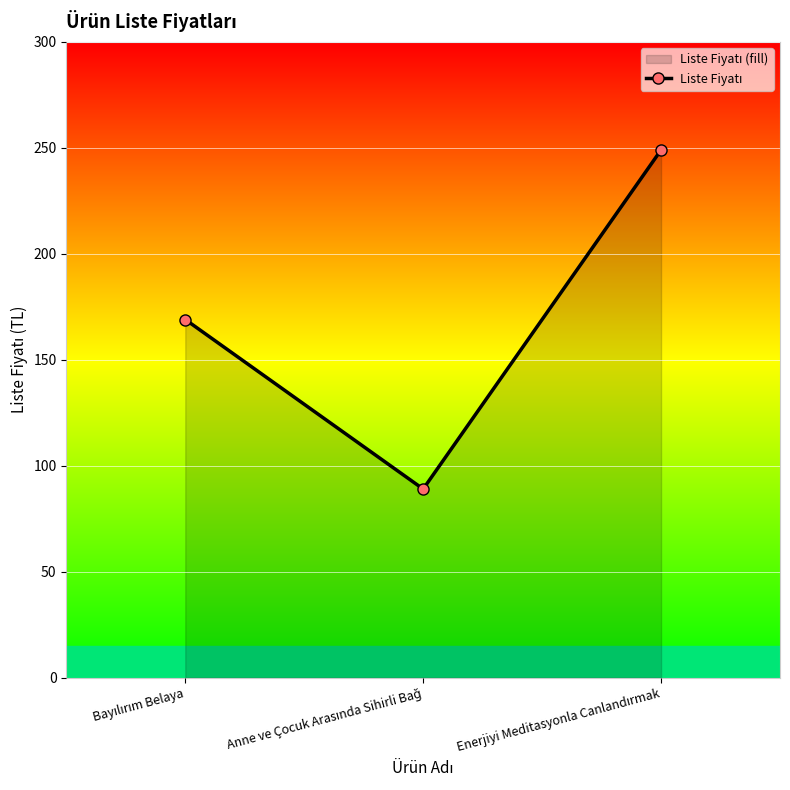

How many lines are shown in the chart?

1